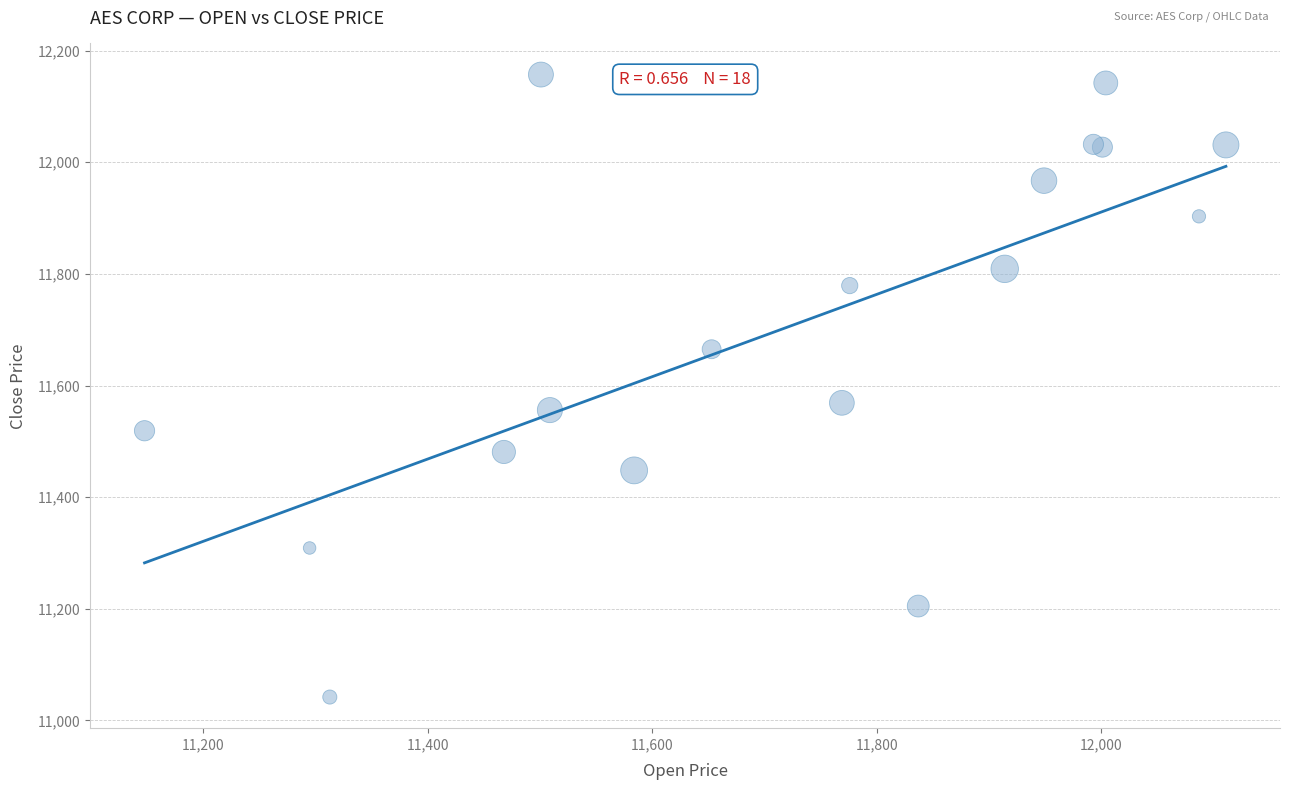

What Y value in the scatter plot is closest to 11599?

11569